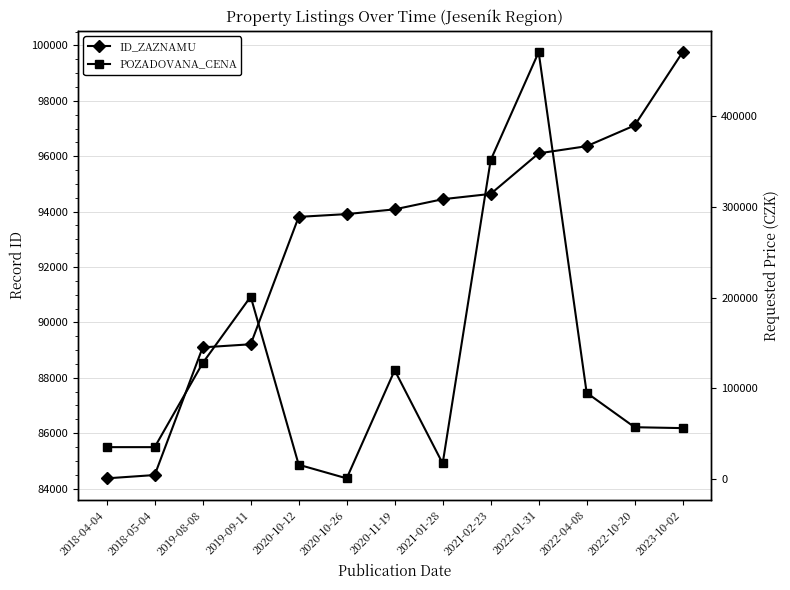

True or false: POZADOVANA_CENA and ID_ZAZNAMU cross at least once.

True